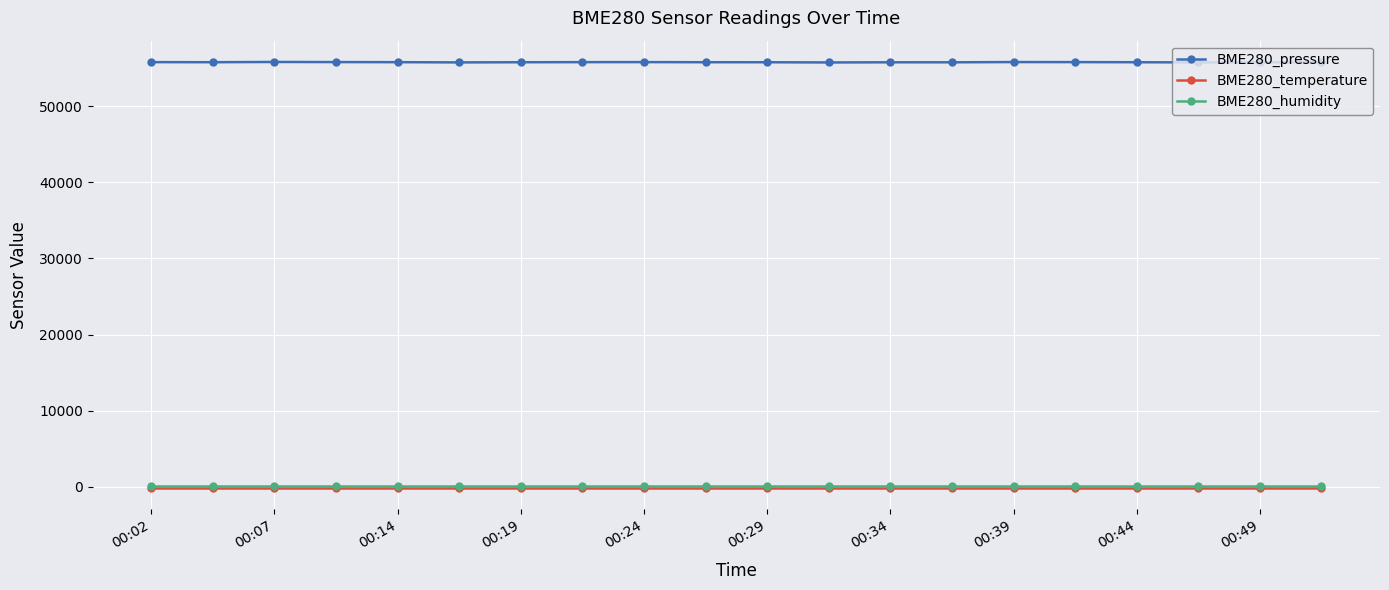

True or false: BME280_humidity and BME280_pressure intersect in this chart.

False